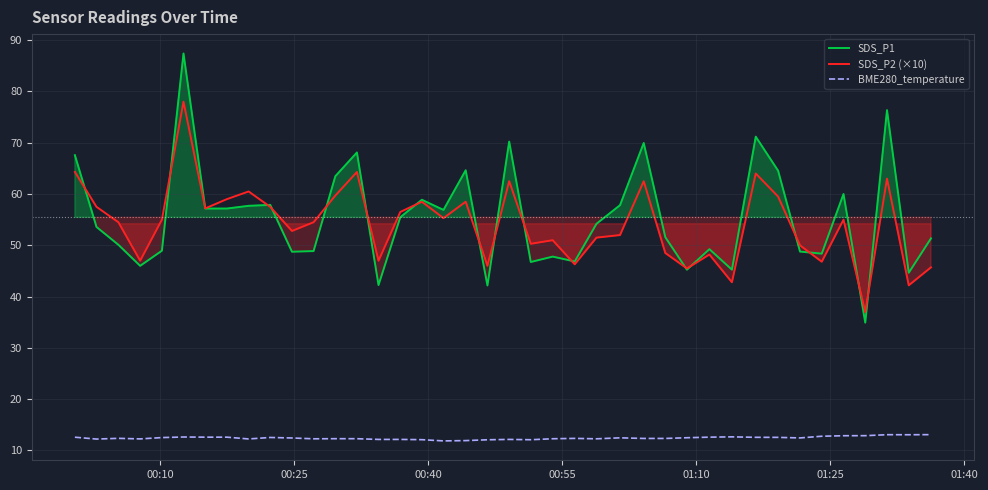

How many lines are shown in the chart?

3